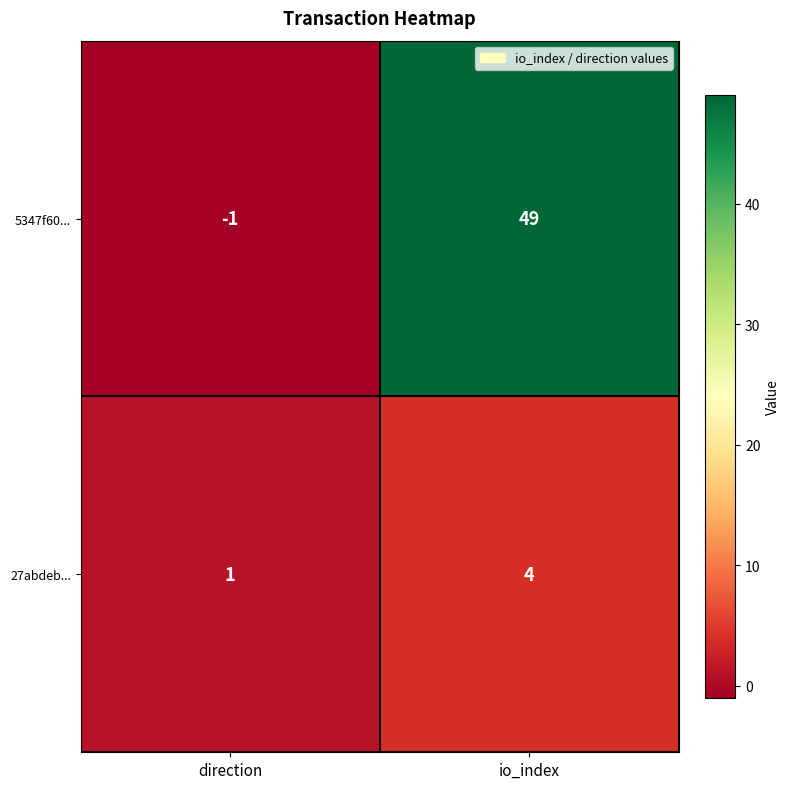

Which label corresponds to the smallest value in the chart?

direction